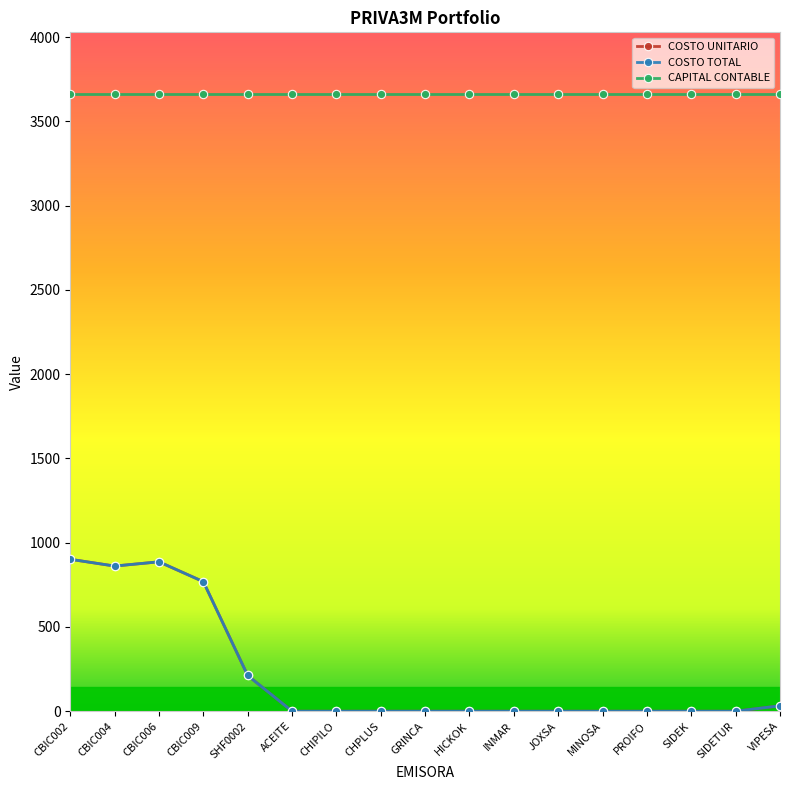

The COSTO TOTAL series shows 361.1 at SHF0002. True or false?

False